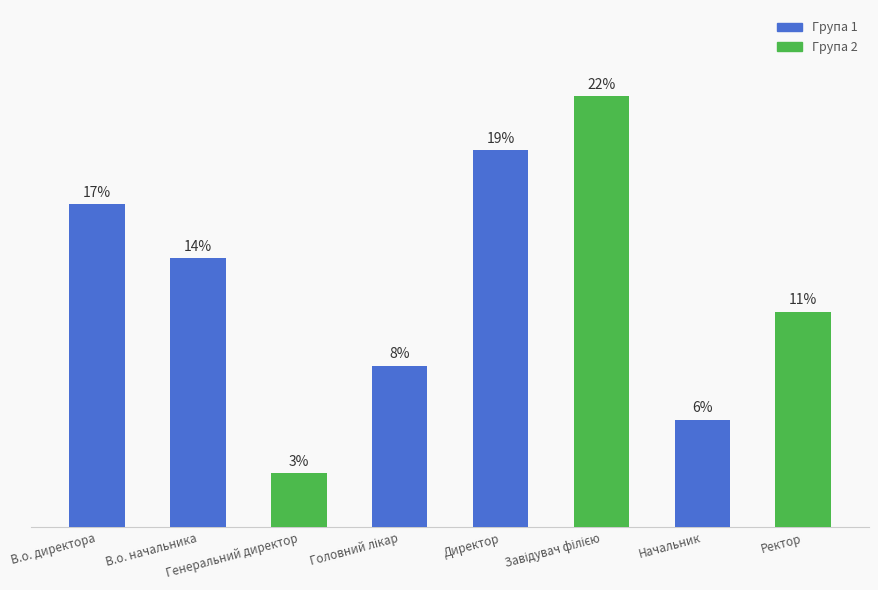

What is the ratio of the value at Завідувач філією to the value at Головний лікар?

2.7